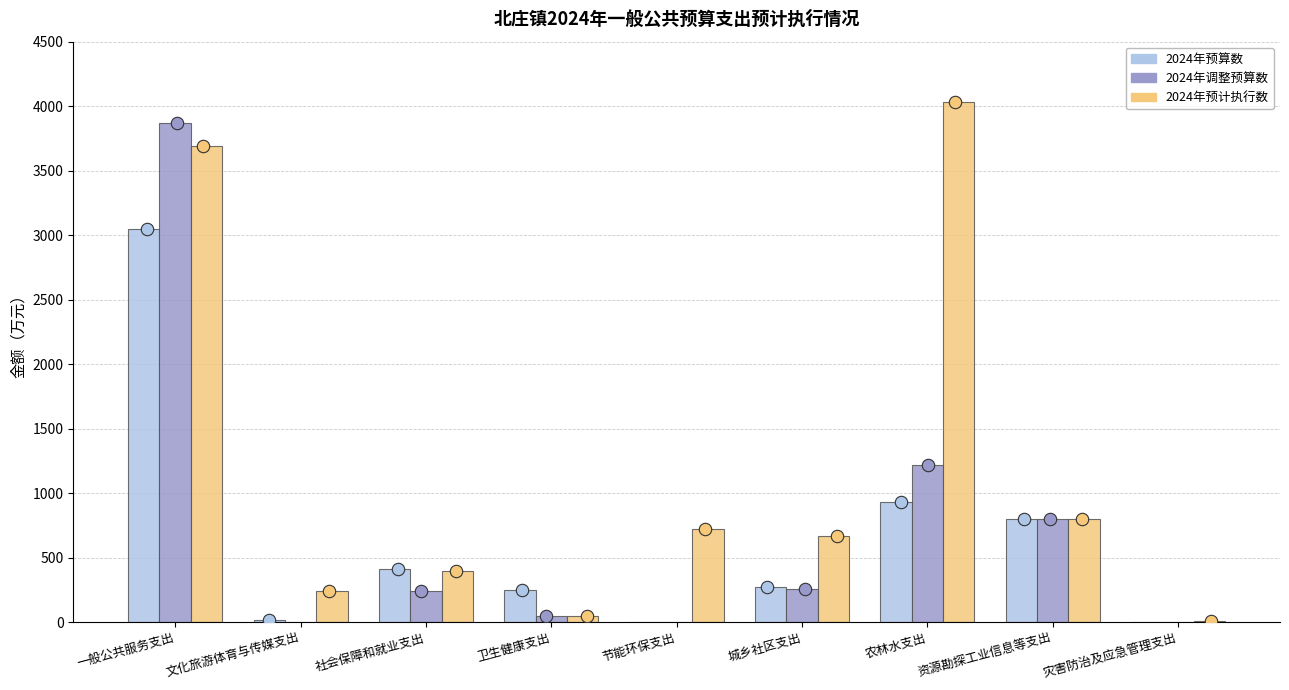

Which series contains the highest Y value?

2024年预计执行数